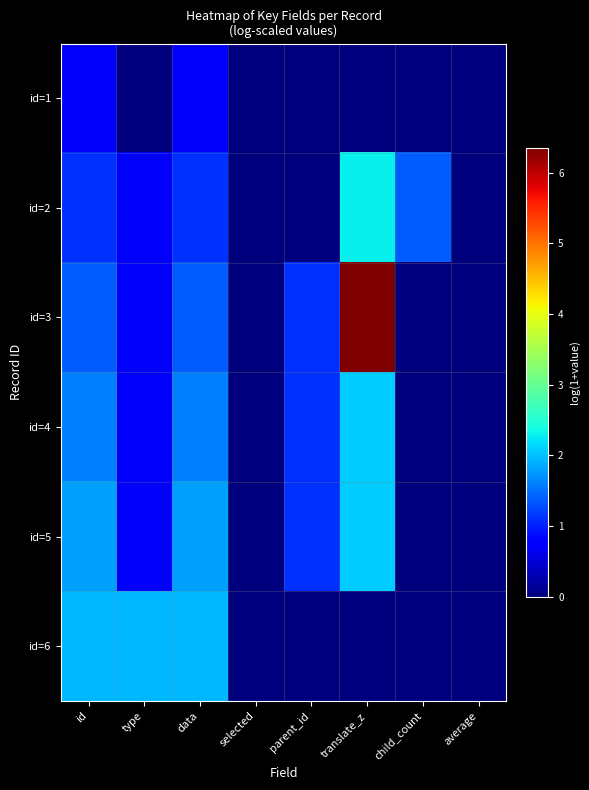

Rank the series at id from highest to lowest value.

id=6, id=5, id=4, id=3, id=2, id=1